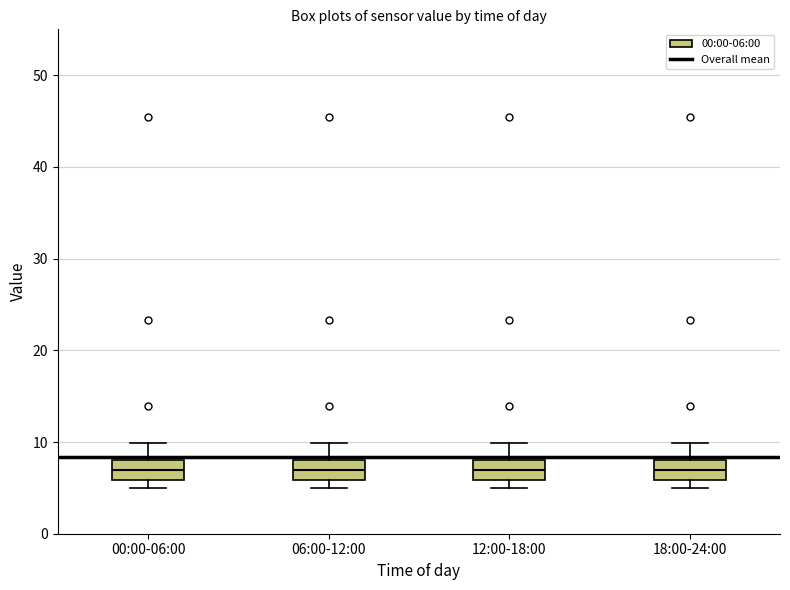

Reading left to right, read every box against the y-axis: the position of its median line, the range the box covers, and the ends of its whiskers. The values are not printed on the chart, so give them approximately, as read against the axis.

00:00-06:00: median 7, box 6 to 8, whiskers 5 to 10
06:00-12:00: median 7, box 6 to 8, whiskers 5 to 10
12:00-18:00: median 7, box 6 to 8, whiskers 5 to 10
18:00-24:00: median 7, box 6 to 8, whiskers 5 to 10